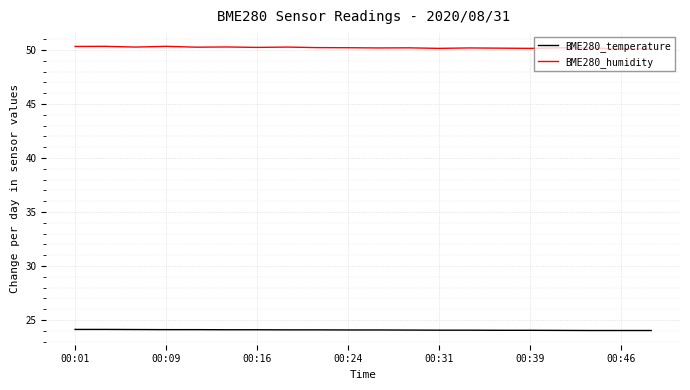

Which series has the widest spread of values?

BME280_humidity